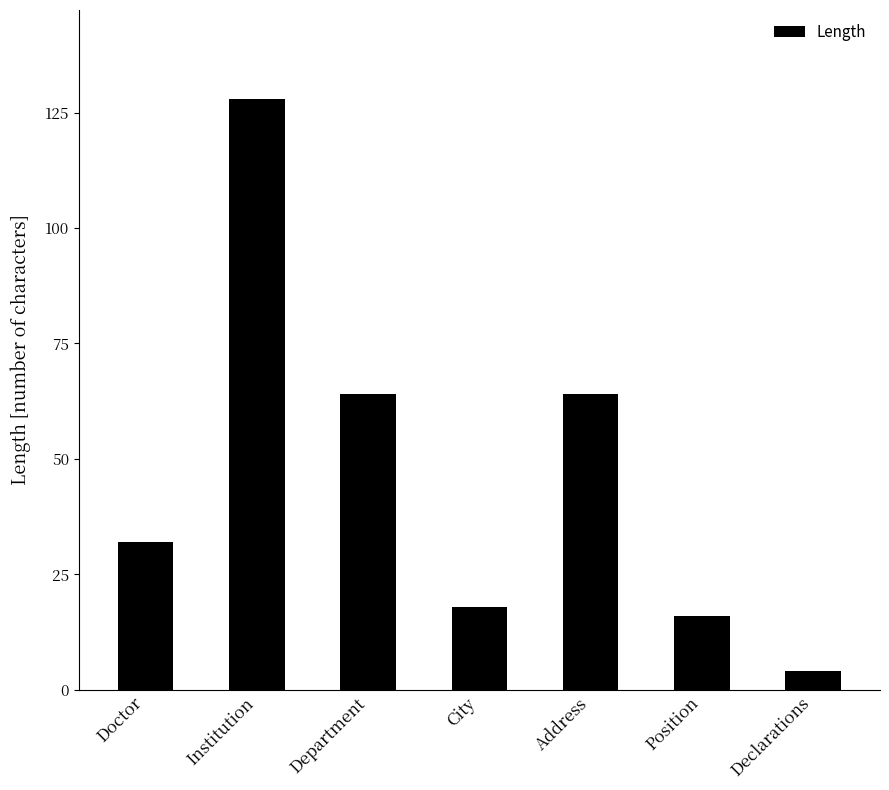

What is the ratio of the value at Department to the value at Address?

1.0